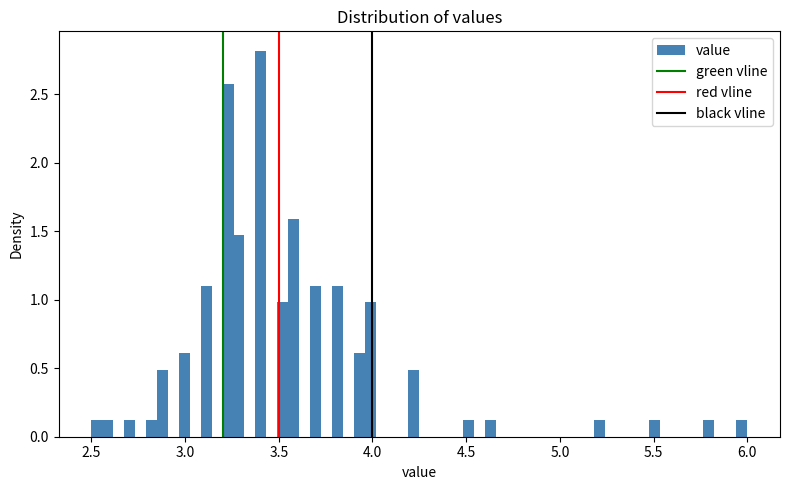

Read against the x-axis, roughly where is the centre of the tallest bar?

3.40